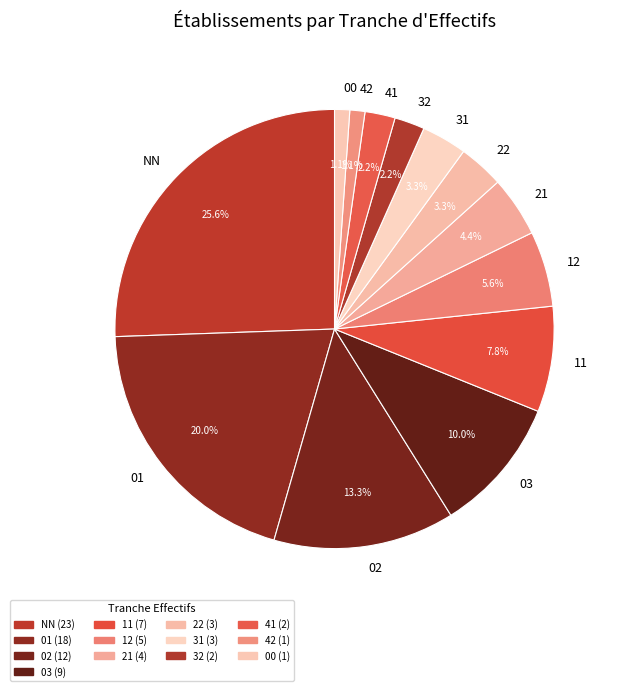

What is the largest slice in the pie chart?

NN